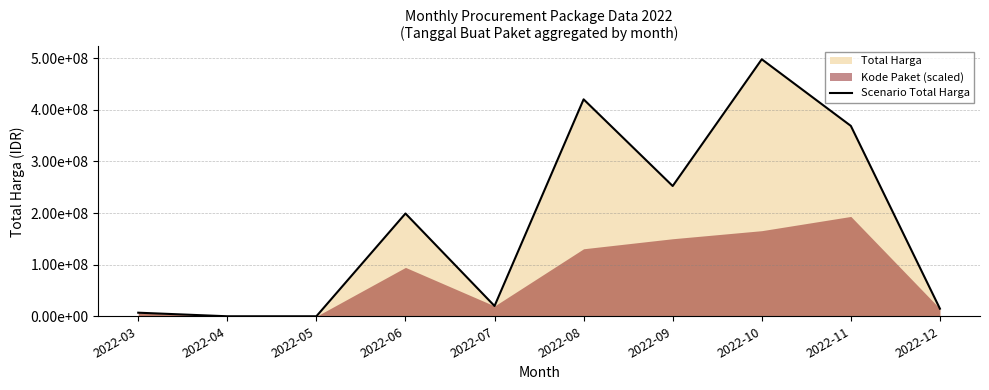

What is the difference between the maximum and minimum values?

498118150